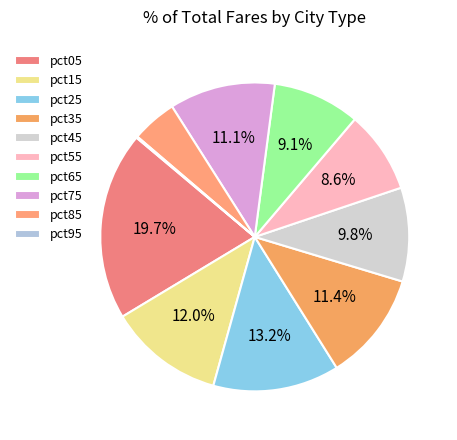

How many slices are in this pie chart?

10